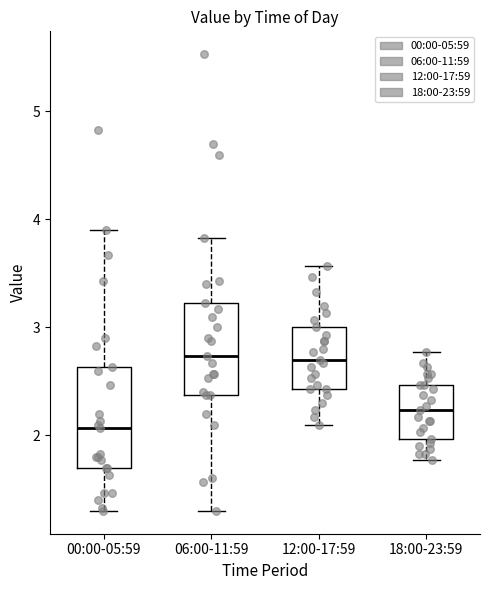

Reading left to right, read every box against the y-axis: the position of its median line, the range the box covers, and the ends of its whiskers. The values are not printed on the chart, so give them approximately, as read against the axis.

00:00-05:59: median 2.1, box 1.7 to 2.6, whiskers 1.3 to 3.9
06:00-11:59: median 2.7, box 2.4 to 3.2, whiskers 1.3 to 3.8
12:00-17:59: median 2.7, box 2.4 to 3.0, whiskers 2.1 to 3.6
18:00-23:59: median 2.2, box 2.0 to 2.5, whiskers 1.8 to 2.8